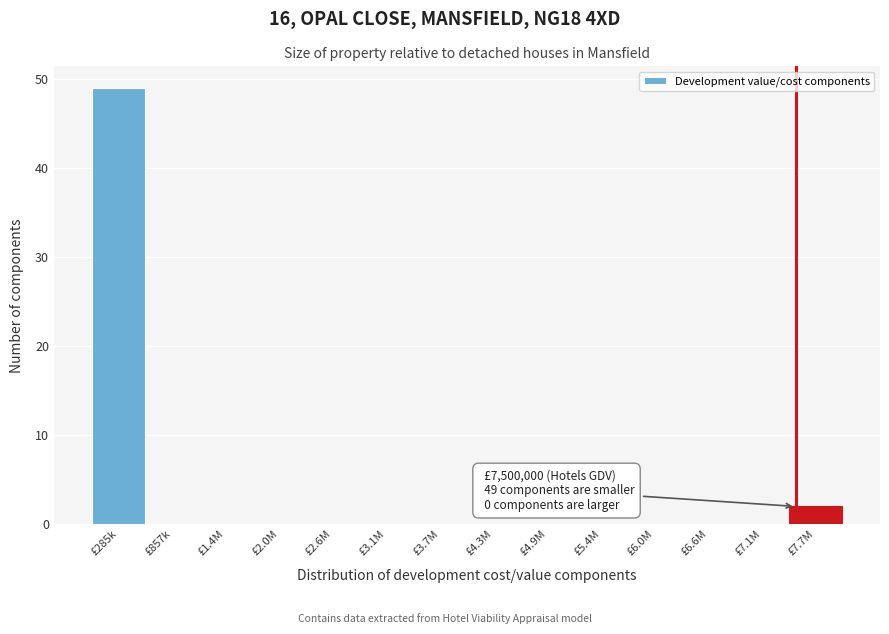

Reading left to right, extract all data points from this chart.

£285k=49	£857k=0	£1.4M=0	£2.0M=0	£2.6M=0	£3.1M=0	£3.7M=0	£4.3M=0	£4.9M=0	£5.4M=0	£6.0M=0	£6.6M=0	£7.1M=0	£7.7M=2